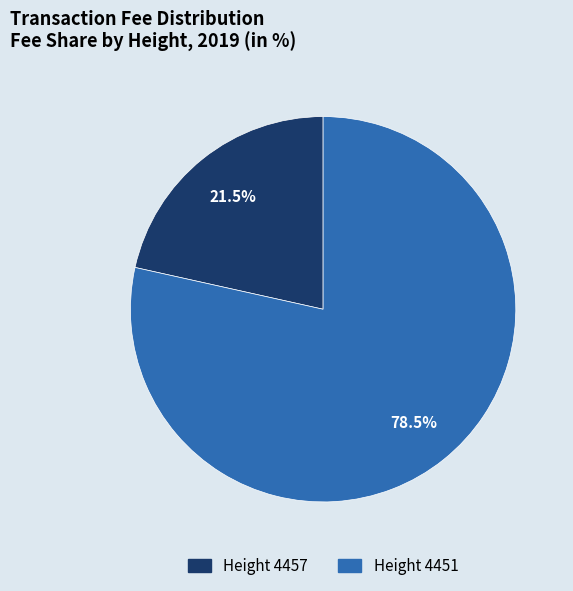

To the nearest percent, what is the difference between the largest and smallest slice percentages?

57%